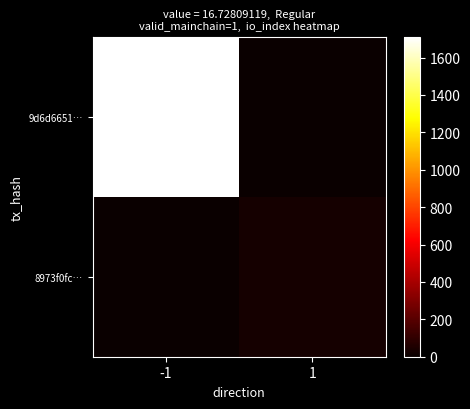

What is the total value across all series at 1?

33